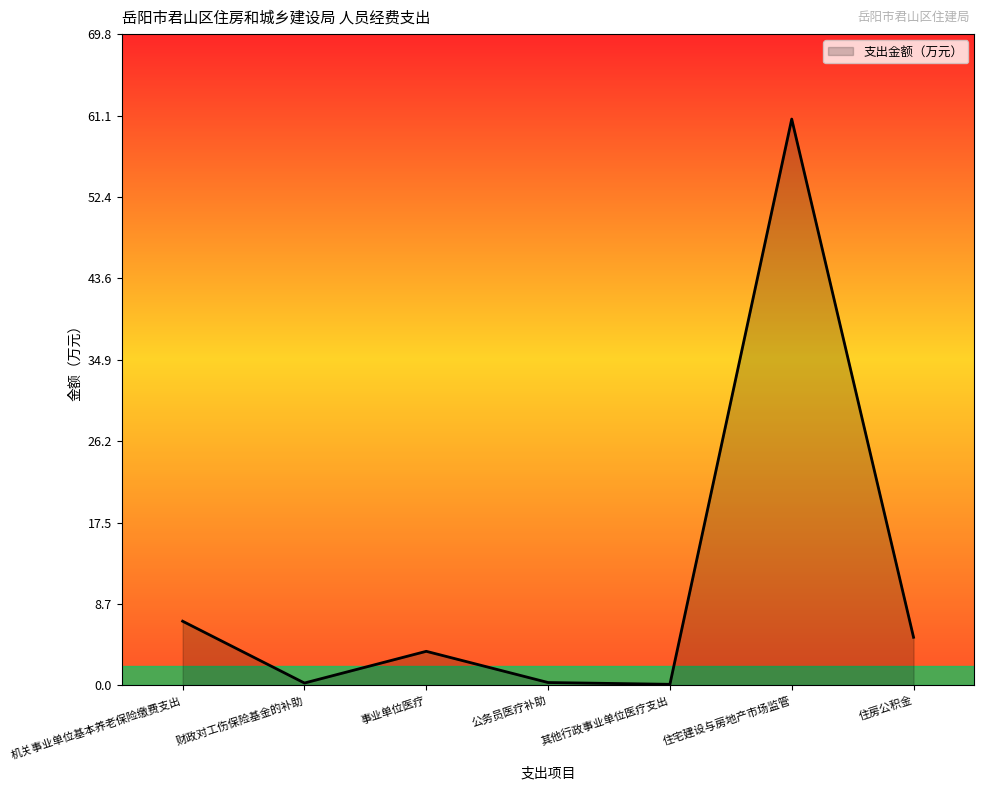

At which category does the data reach its first local valley?

财政对工伤保险基金的补助